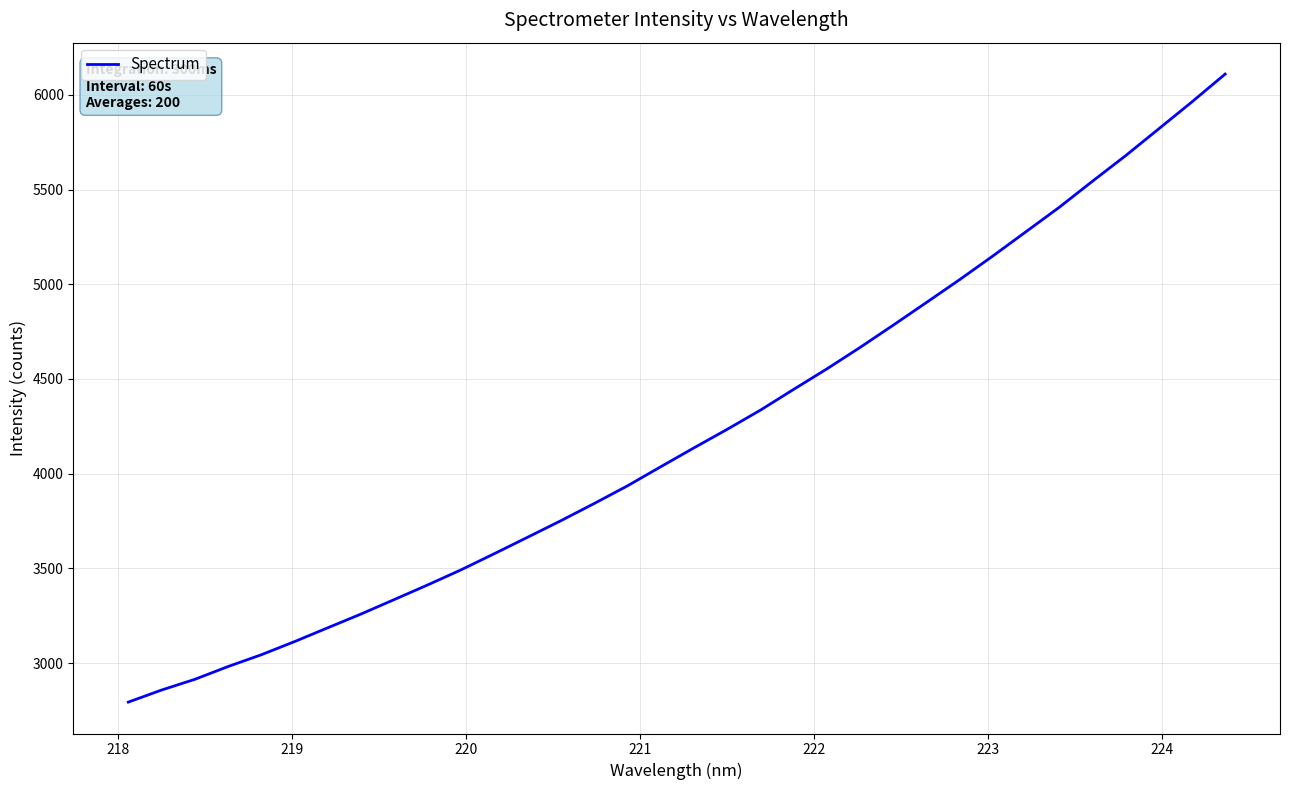

What is the maximum value shown in the chart?

6109.5